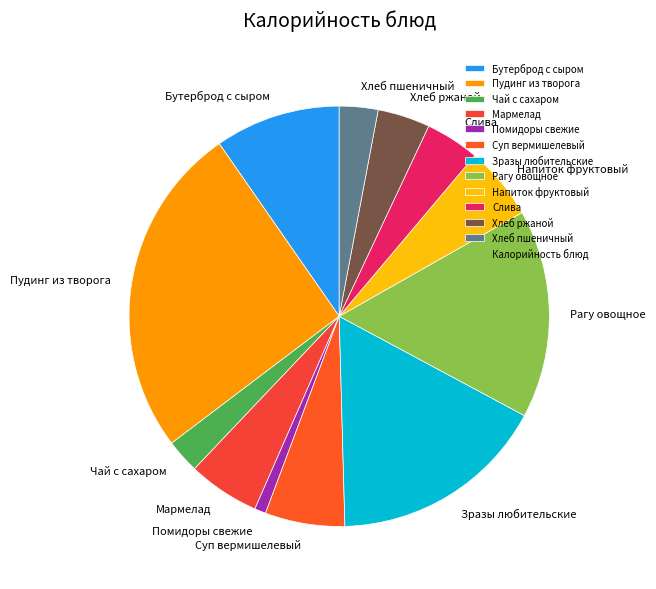

Is the sum of Помидоры свежие and Рагу овощное greater than half?

No